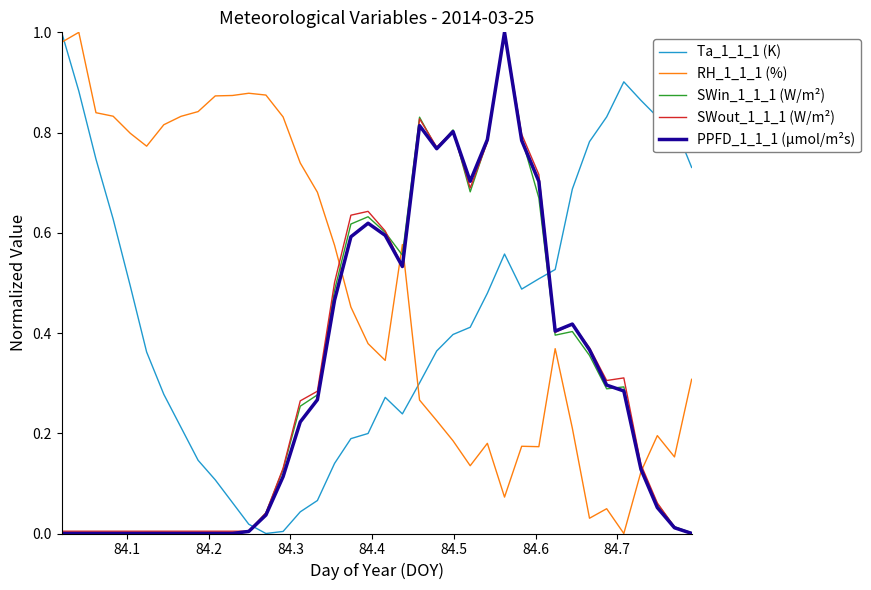

Which series has the largest total across all categories?

RH_1_1_1 (%)